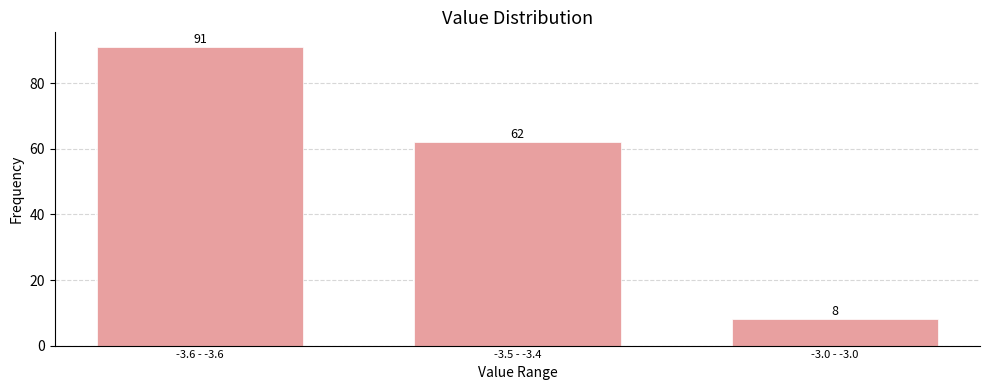

Reading left to right, list all the values displayed in this chart.

91	62	8